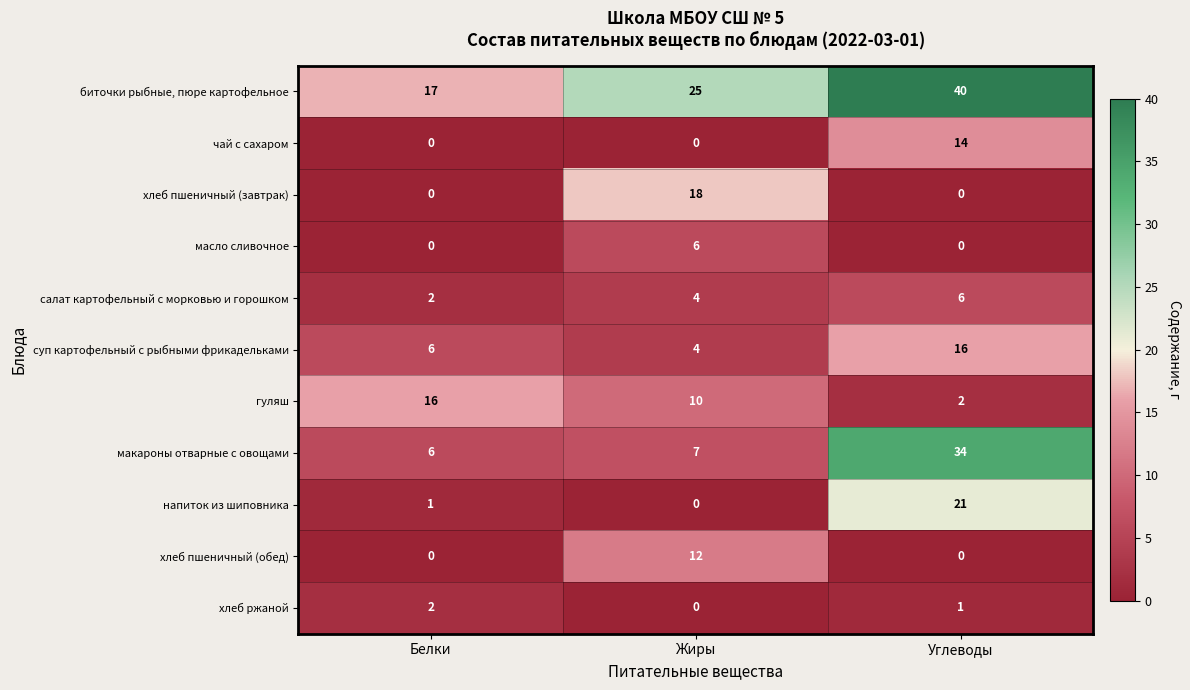

True or false: салат картофельный с морковью и горошком has a value of 10 at Углеводы.

False